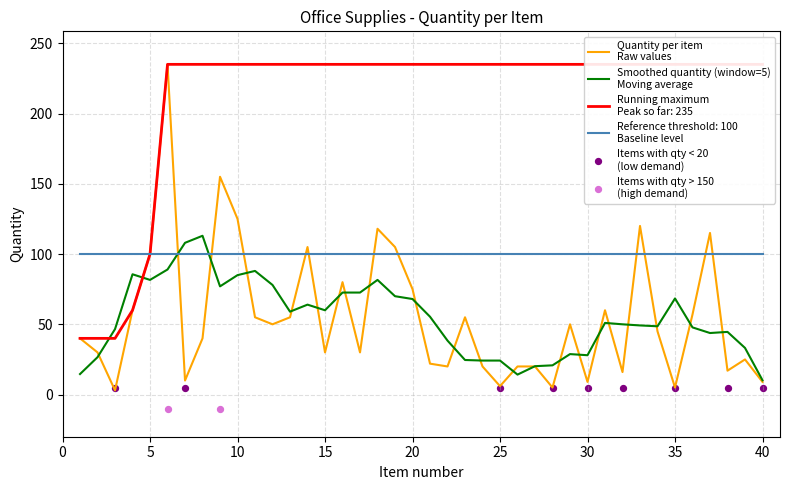

What is the change in value from 24 to 28?

-15